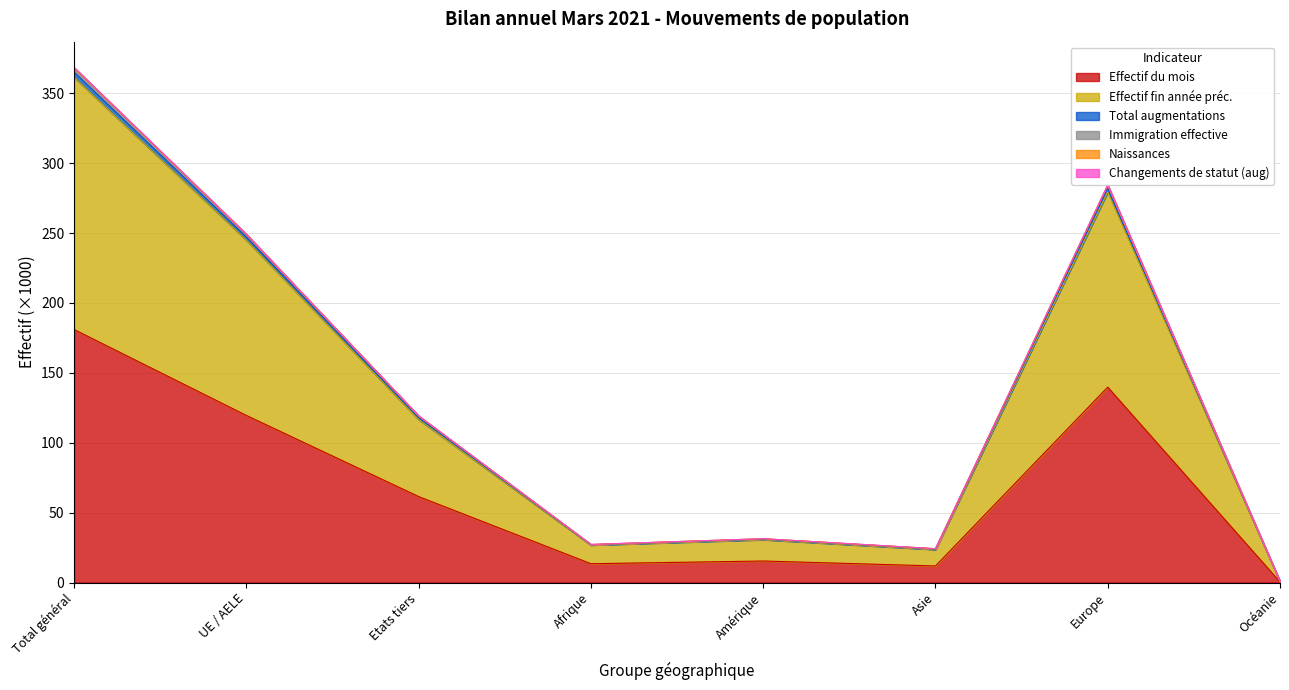

The Effectif du mois series shows 15.4 at Amérique. True or false?

True